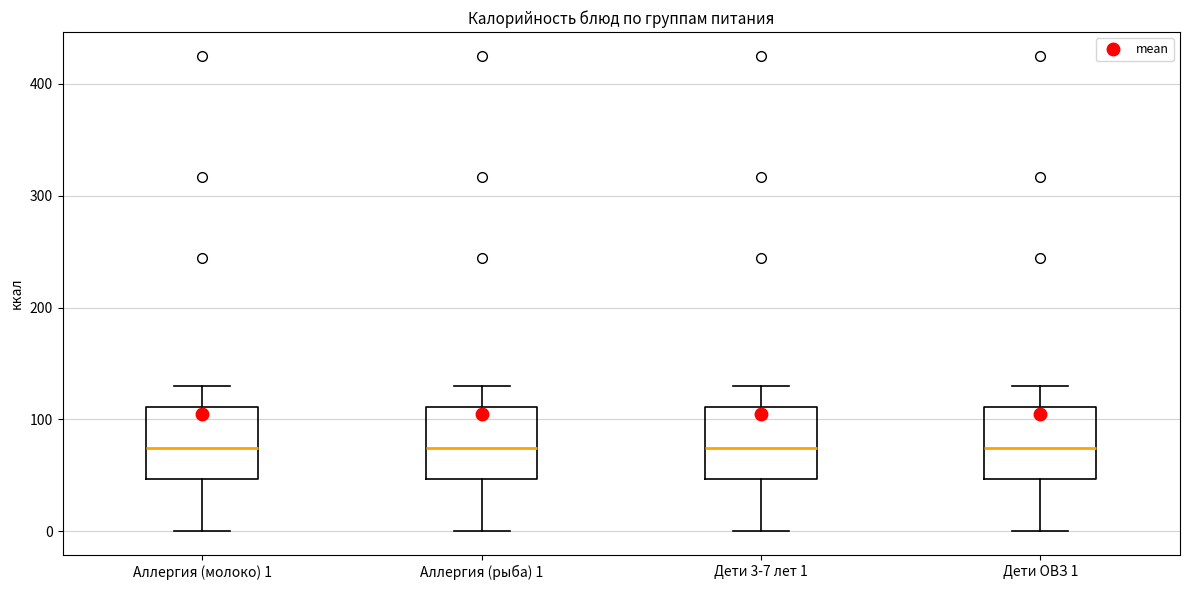

Reading left to right, read every box against the y-axis: the position of its median line, the range the box covers, and the ends of its whiskers. The values are not printed on the chart, so give them approximately, as read against the axis.

Аллергия (молоко) 1: median 70, box 50 to 110, whiskers 0 to 130
Аллергия (рыба) 1: median 70, box 50 to 110, whiskers 0 to 130
Дети 3-7 лет 1: median 70, box 50 to 110, whiskers 0 to 130
Дети ОВЗ 1: median 70, box 50 to 110, whiskers 0 to 130